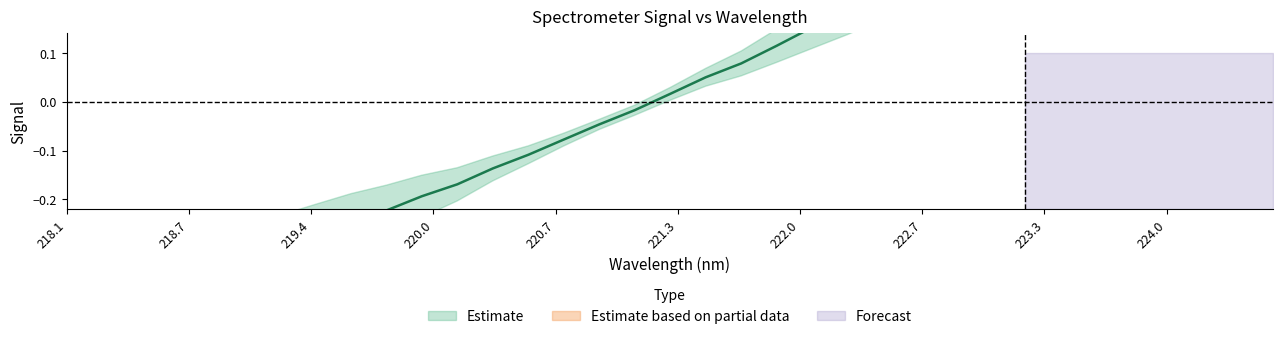

Rank the categories by value from highest to lowest.

223.9802, 223.7895, 223.5987, 223.408, 223.2172, 223.0264, 222.8355, 222.6447, 222.4538, 222.263, 222.0721, 221.8812, 221.6902, 221.4993, 221.3083, 221.1174, 220.9264, 220.7354, 220.5444, 220.3533, 220.1623, 219.9712, 219.7801, 219.589, 219.3979, 219.2067, 219.0156, 218.8244, 218.6332, 218.442, 218.2508, 218.0596